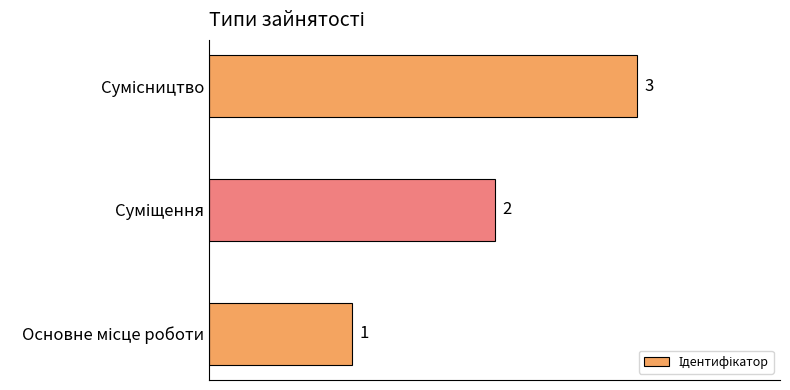

What is the sum of all values?

6